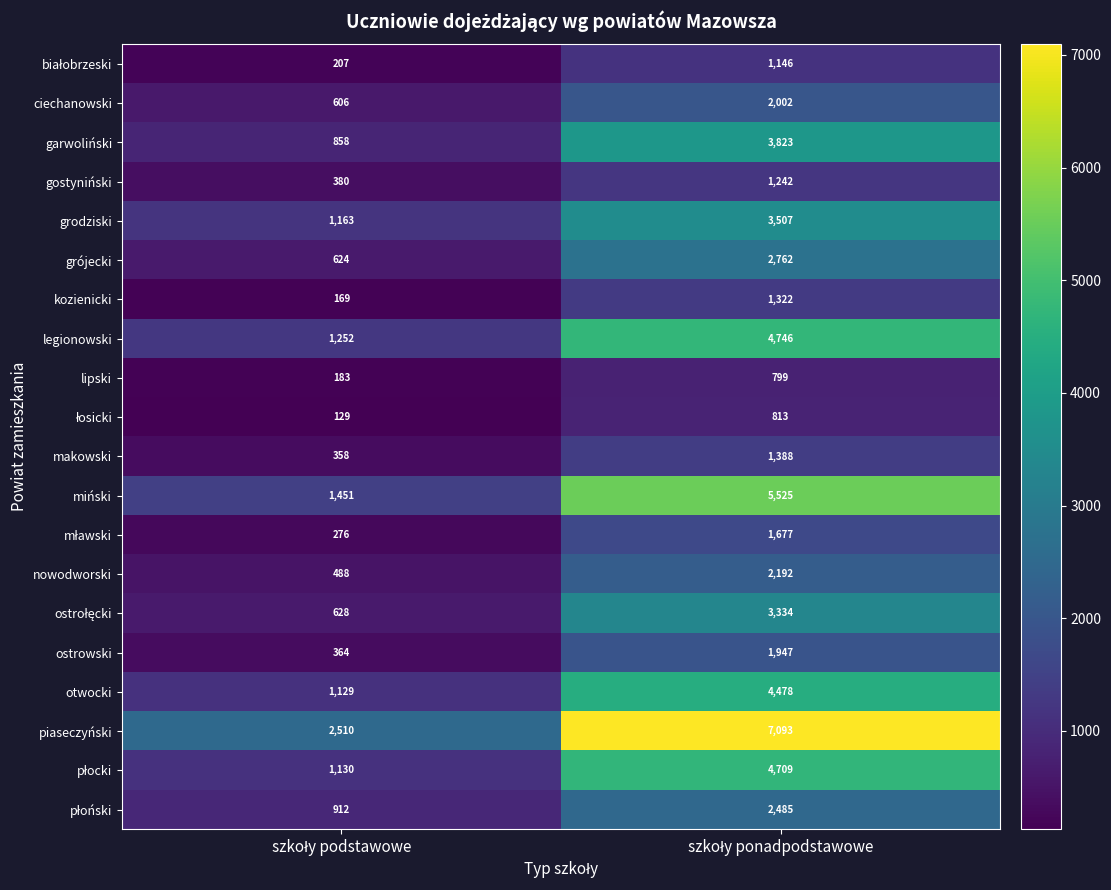

What is the sum of all ostrowski values?

2311